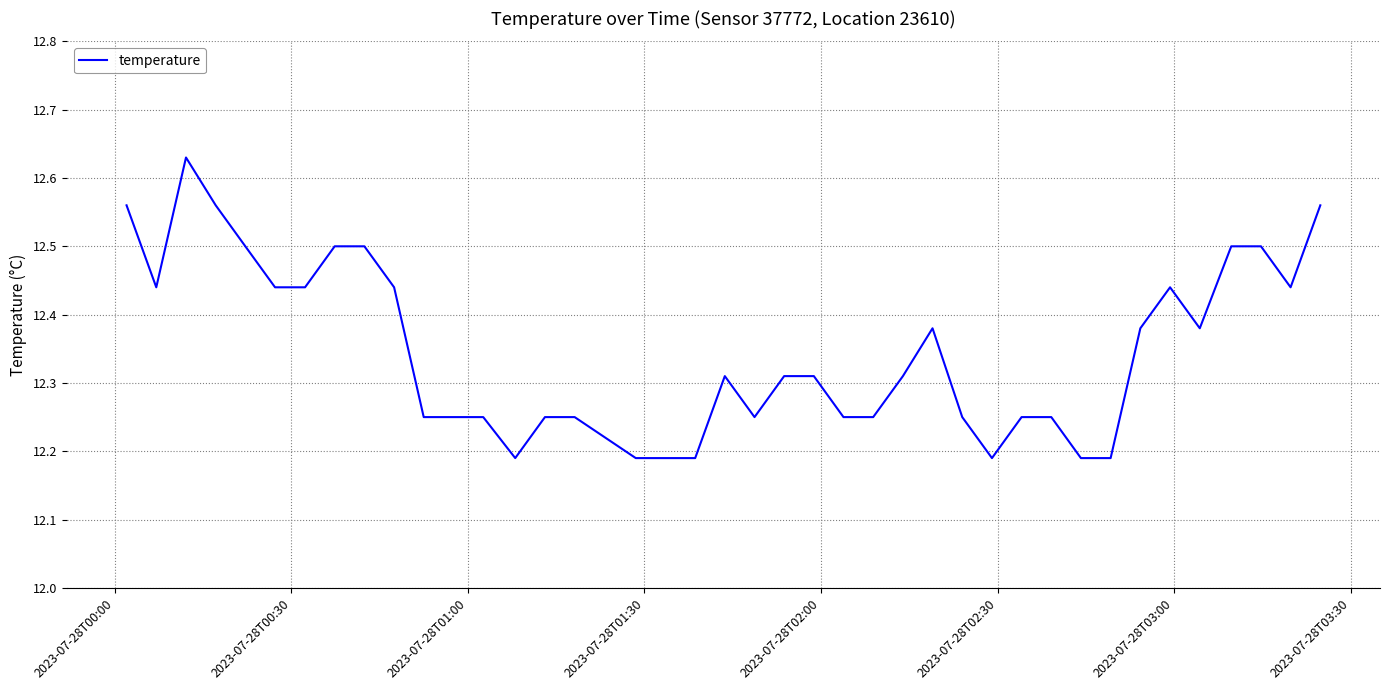

What is the difference between the maximum and minimum values?

0.4